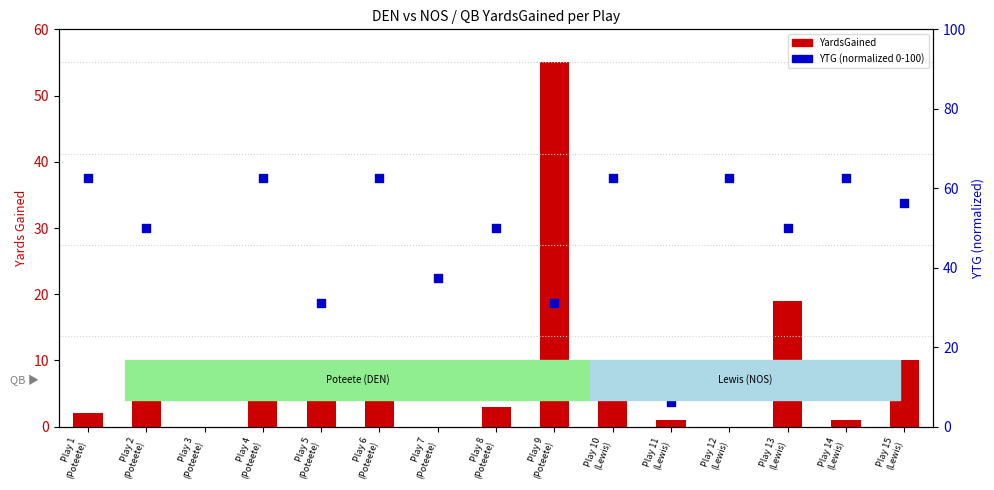

Is the value of YTG (normalized 0-100) at Play 15
(Lewis) greater than the value of YardsGained at Play 13
(Lewis)?

Yes